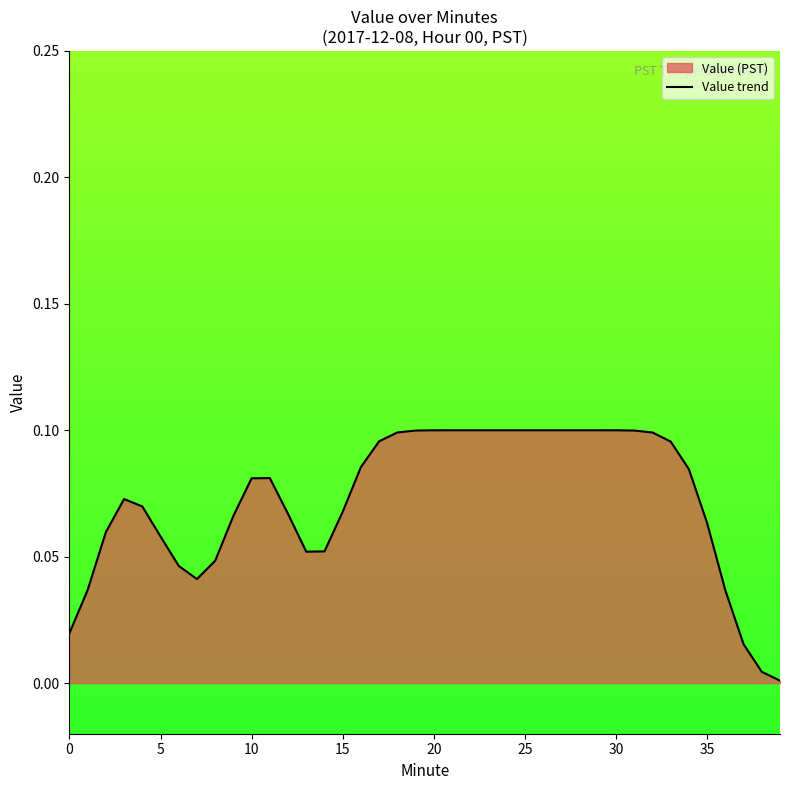

The chart shows a value of 0.1 at 20. True or false?

True